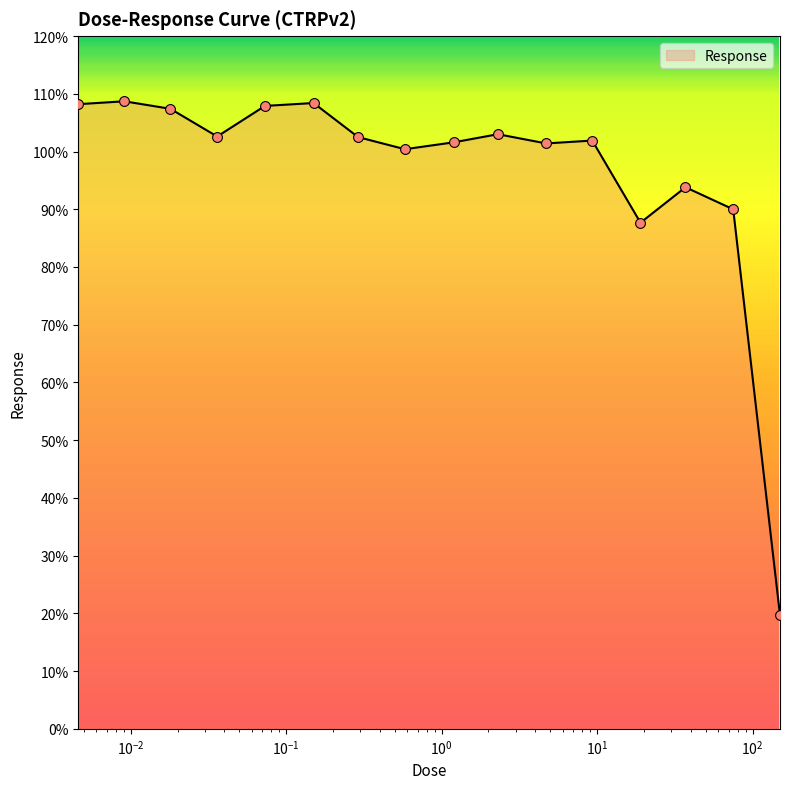

What is the difference between the maximum and minimum values?

89.0